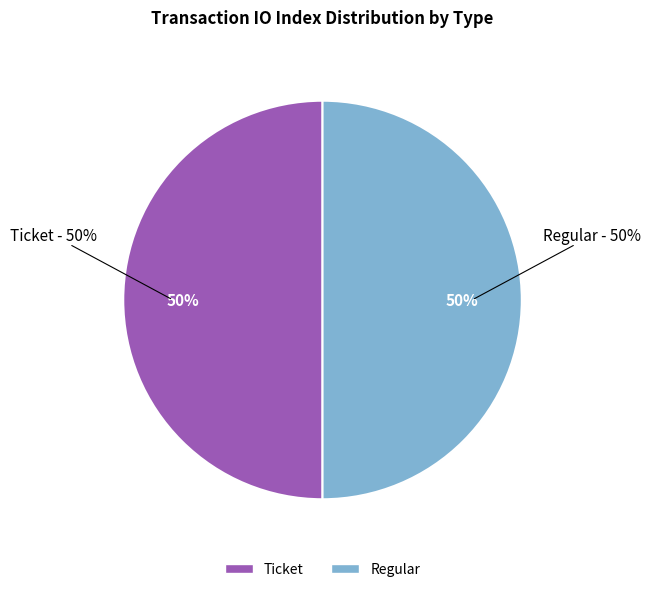

To the nearest percent, what is the average slice percentage?

50%